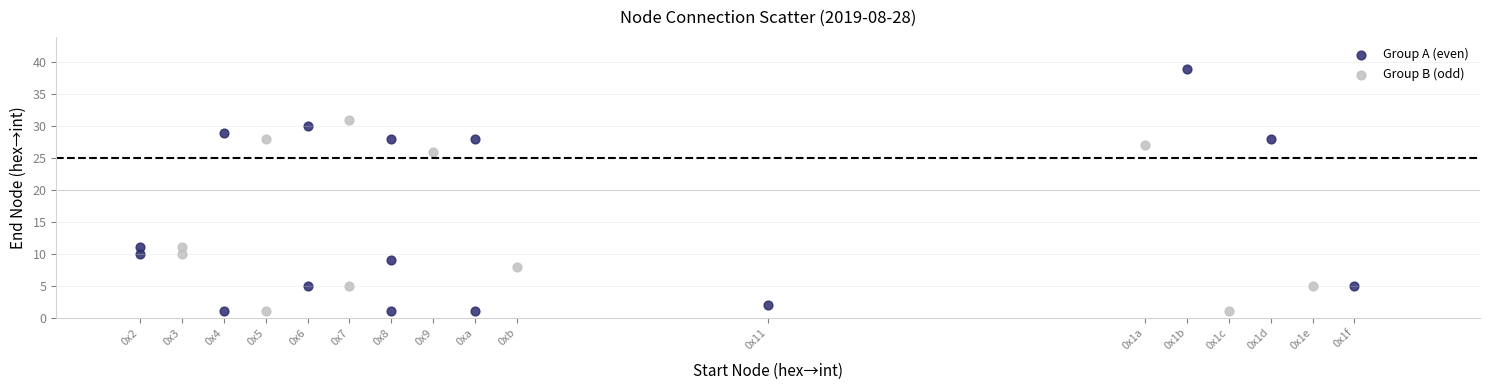

Which series has the largest Y range (max minus min)?

Group A (even)